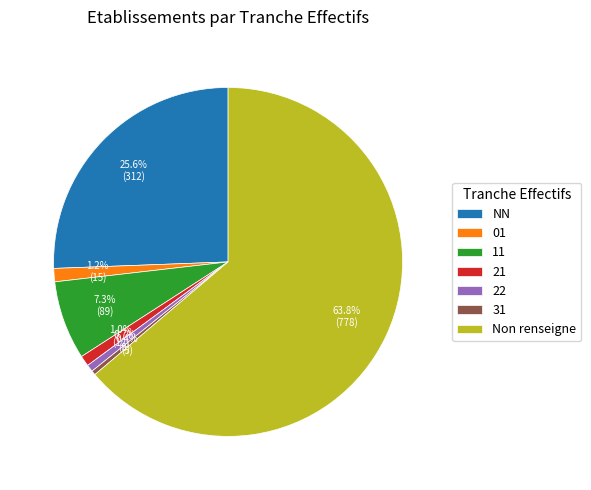

What is the ratio of the value at 11 to the value at 22?

11.1